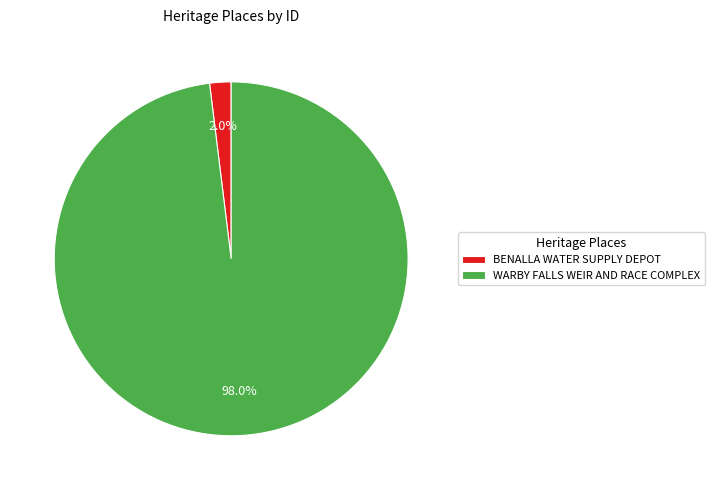

Is the sum of WARBY FALLS WEIR AND RACE COMPLEX and BENALLA WATER SUPPLY DEPOT greater than half?

Yes